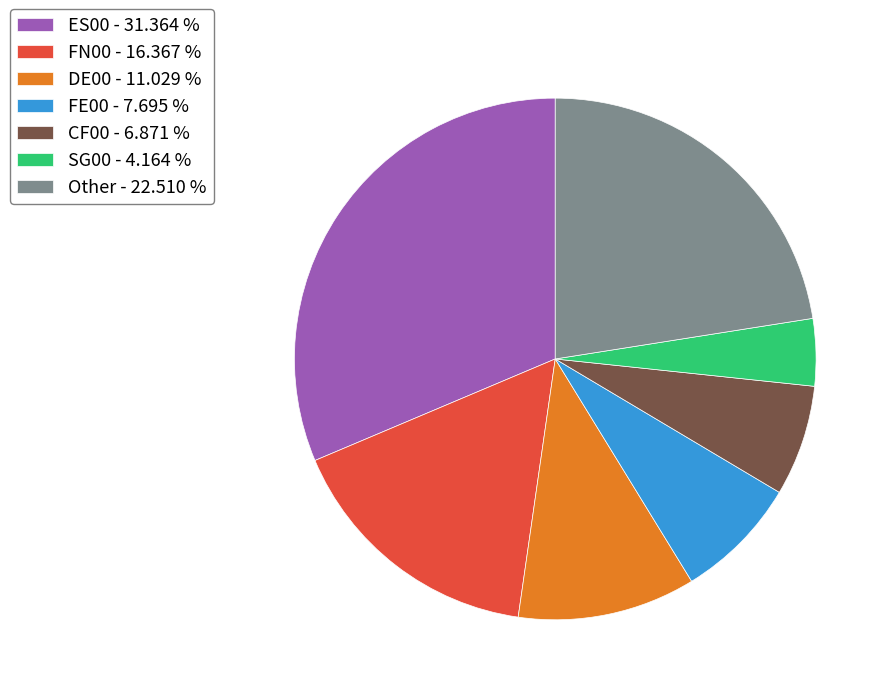

Is the sum of Other - 22.510 % and FE00 - 7.695 % greater than half?

No